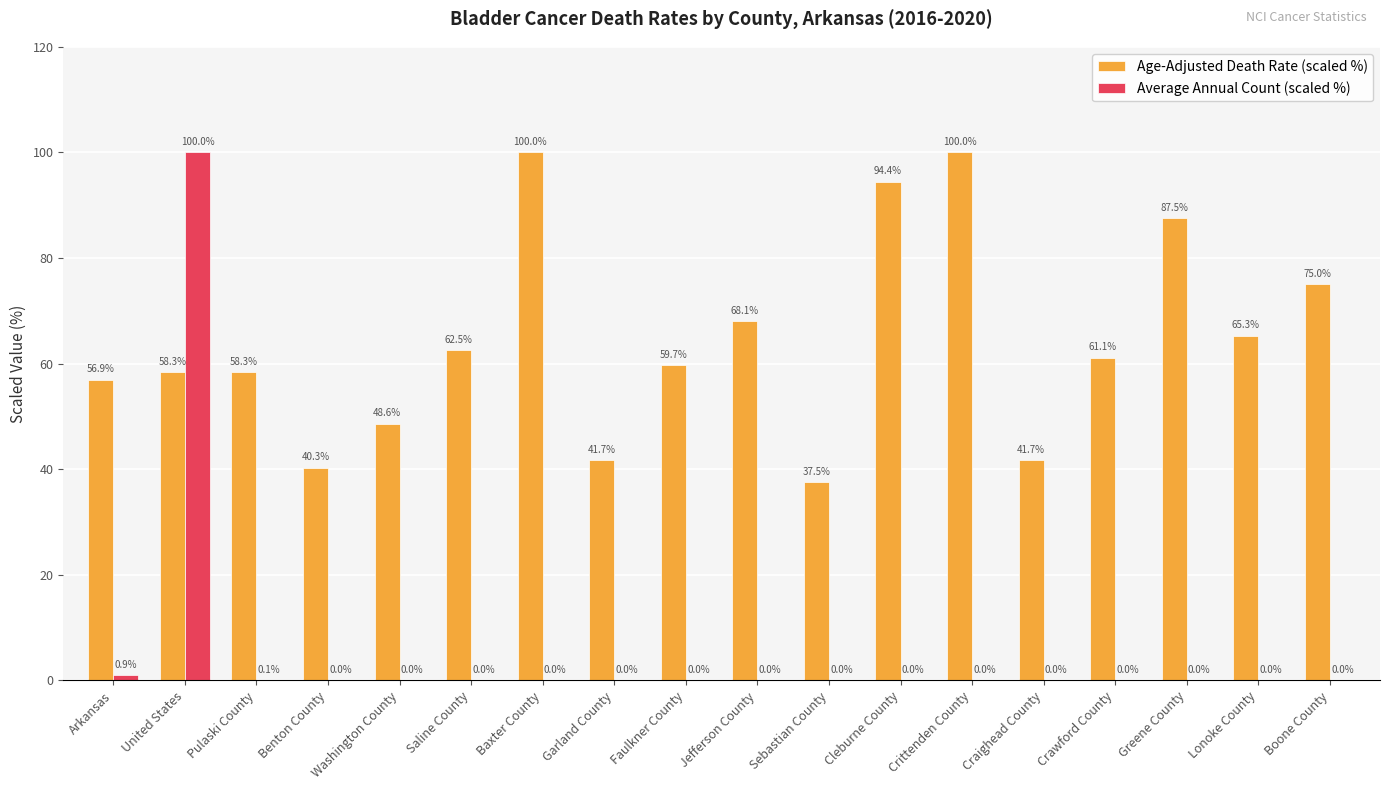

What is the maximum value for Age-Adjusted Death Rate (scaled %)?

100.0